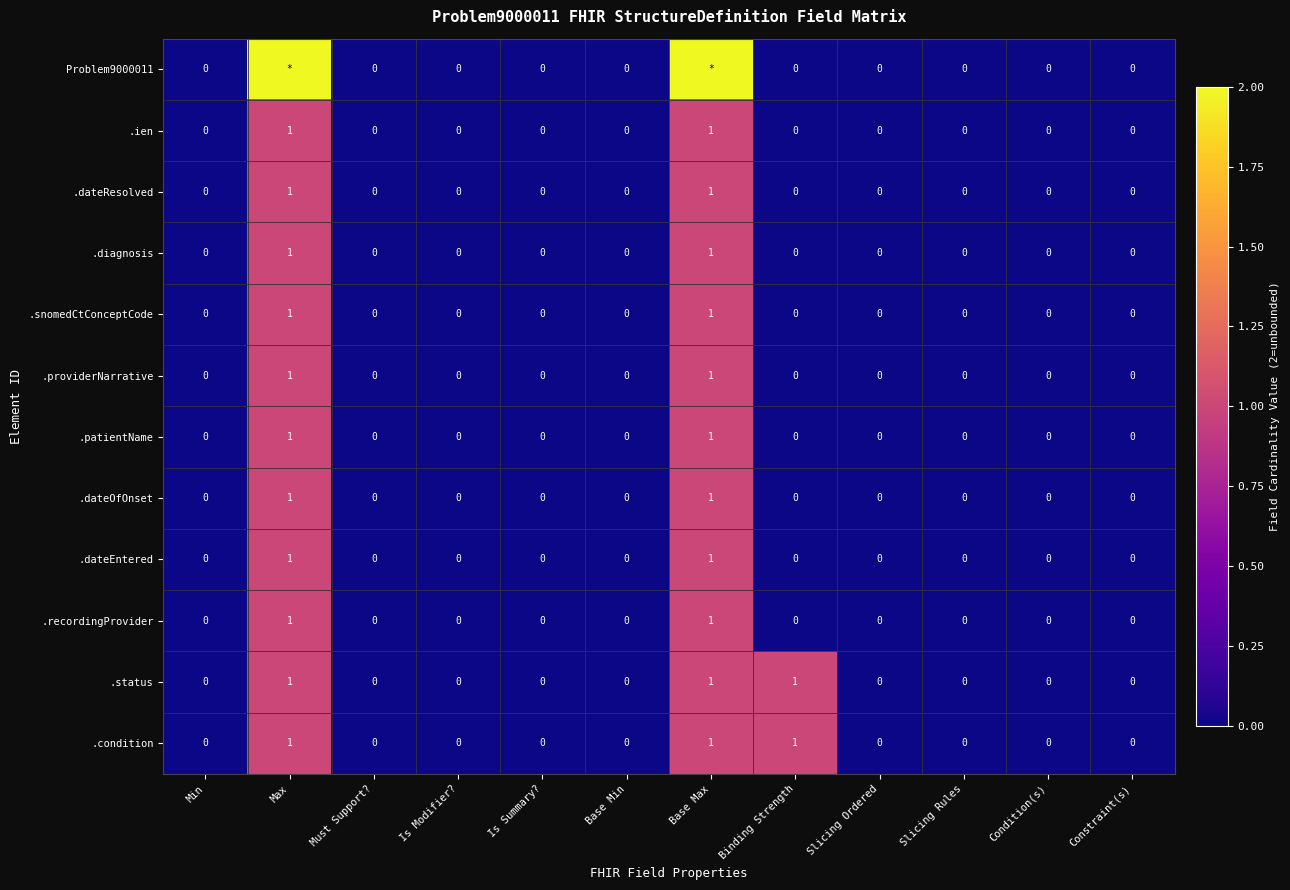

How many .diagnosis values are between 0 and 1?

12